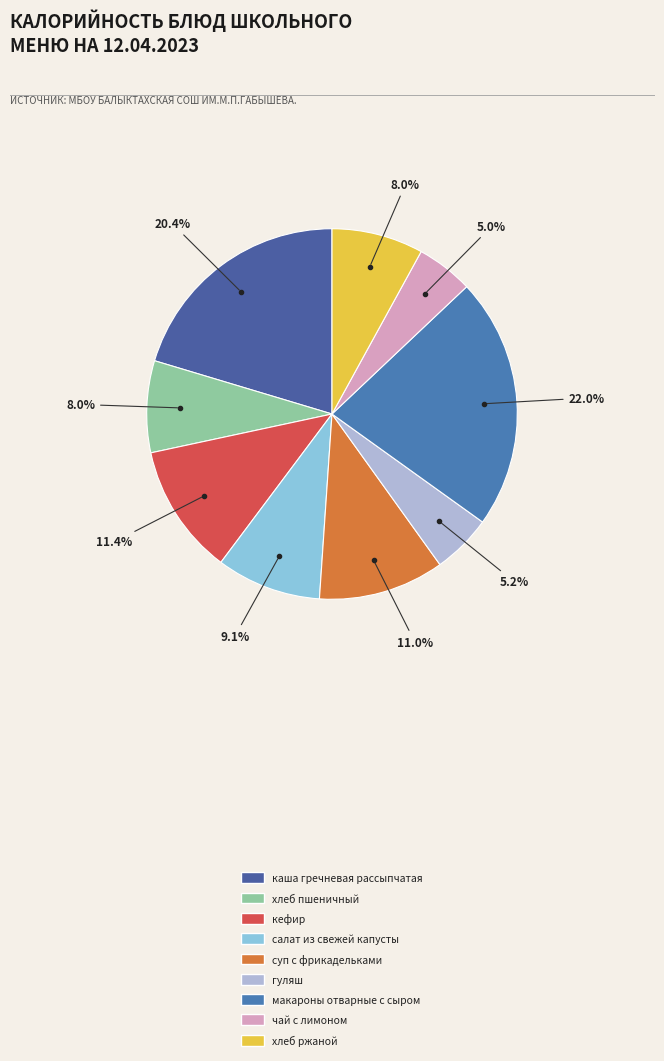

How many segments does this pie chart have?

9